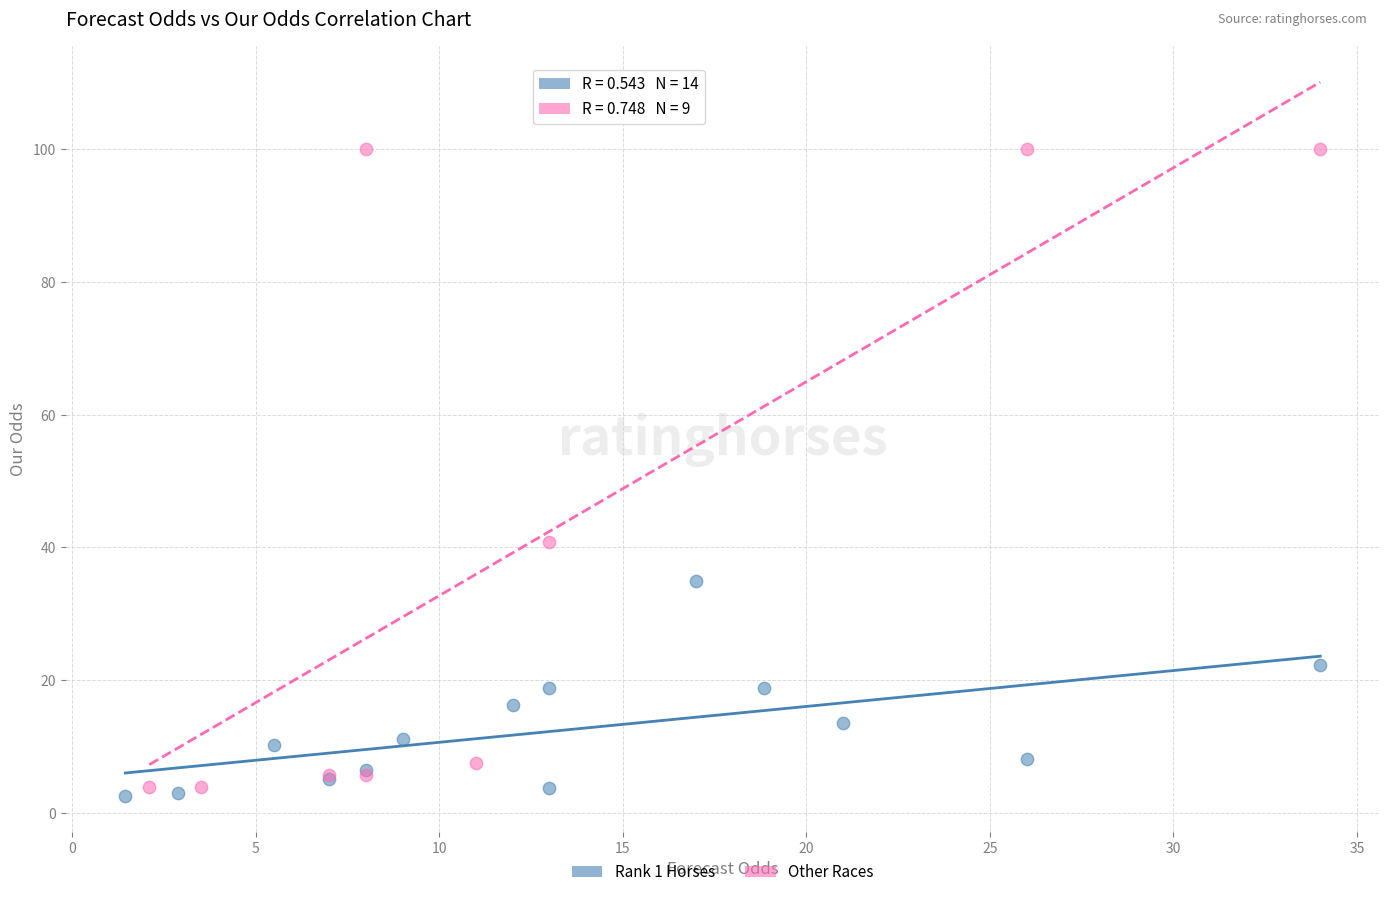

Which series contains the highest Y value?

Other Races